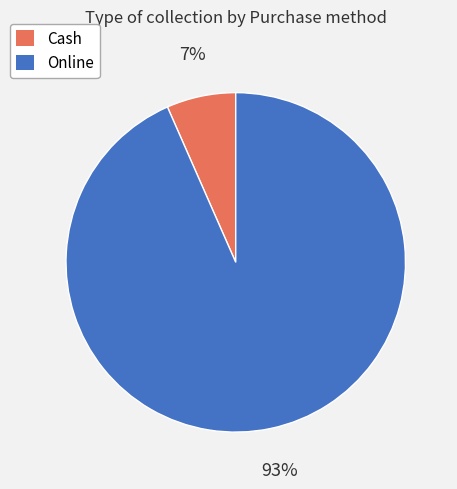

Do Cash and Online together represent more than half of the pie?

Yes